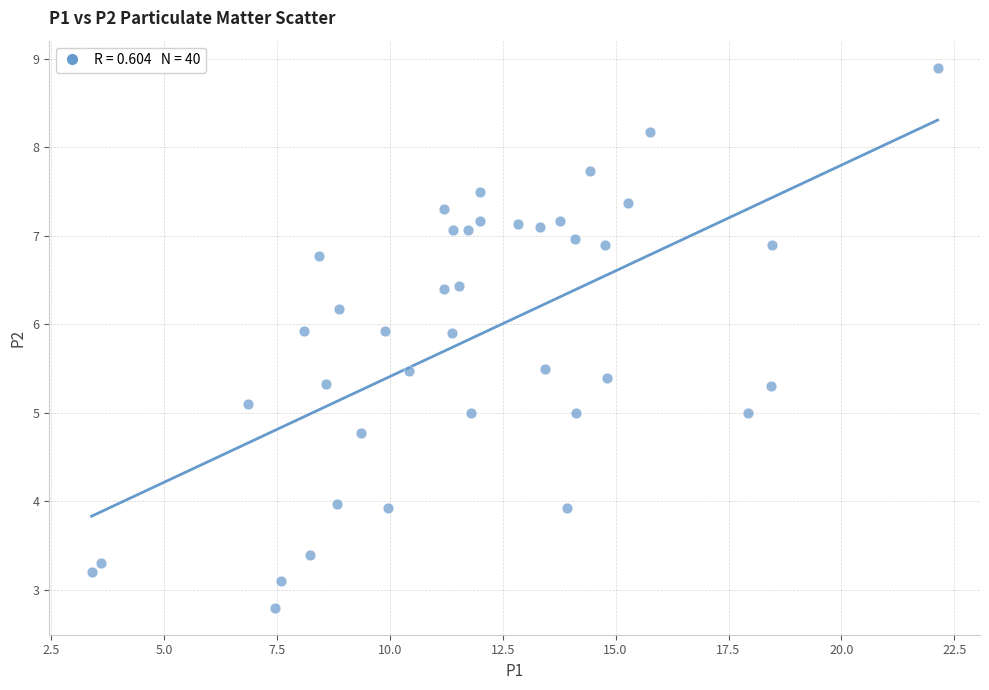

What is the range of X values (max minus min)?

18.7